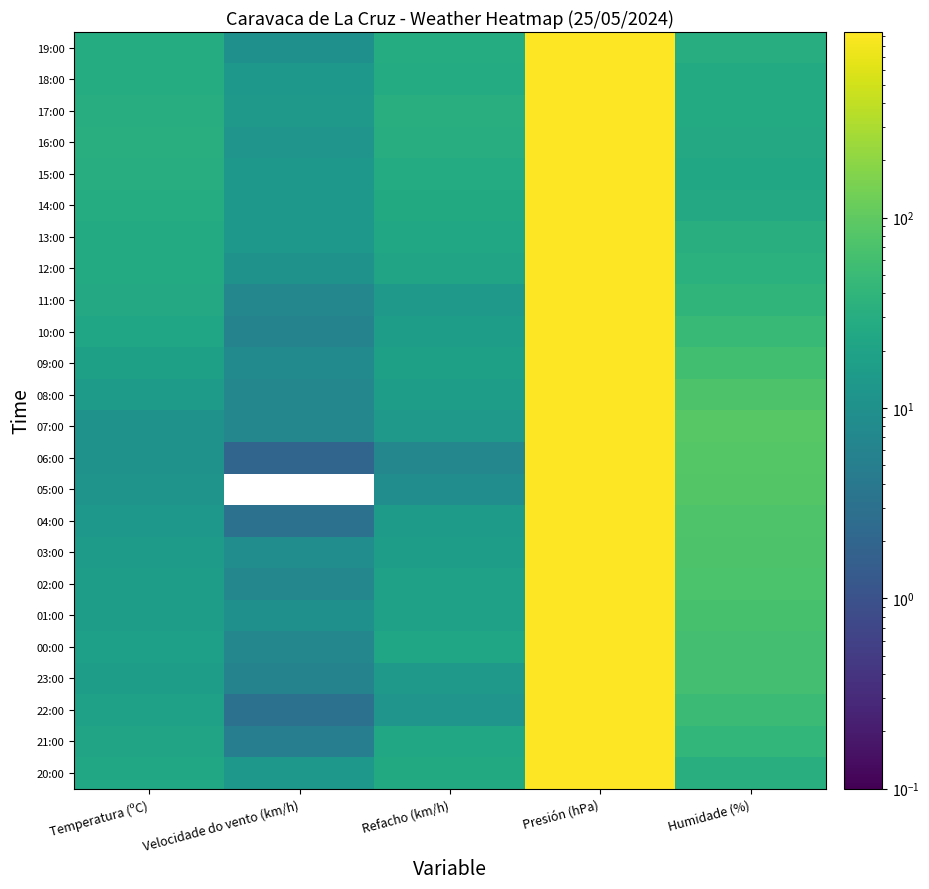

At Presión (hPa), list the series in order from smallest to largest.

20:00, 19:00, 18:00, 17:00, 21:00, 16:00, 22:00, 15:00, 23:00, 00:00, 14:00, 06:00, 13:00, 11:00, 01:00, 12:00, 07:00, 05:00, 09:00, 08:00, 04:00, 03:00, 10:00, 02:00